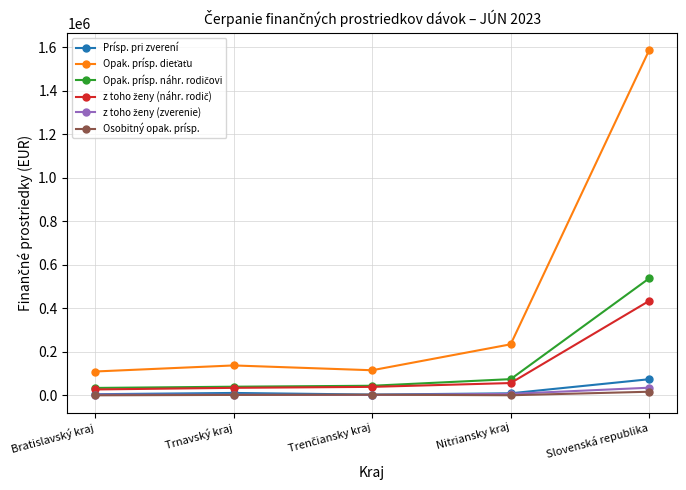

What is the maximum value for Prísp. pri zverení?

74687.4